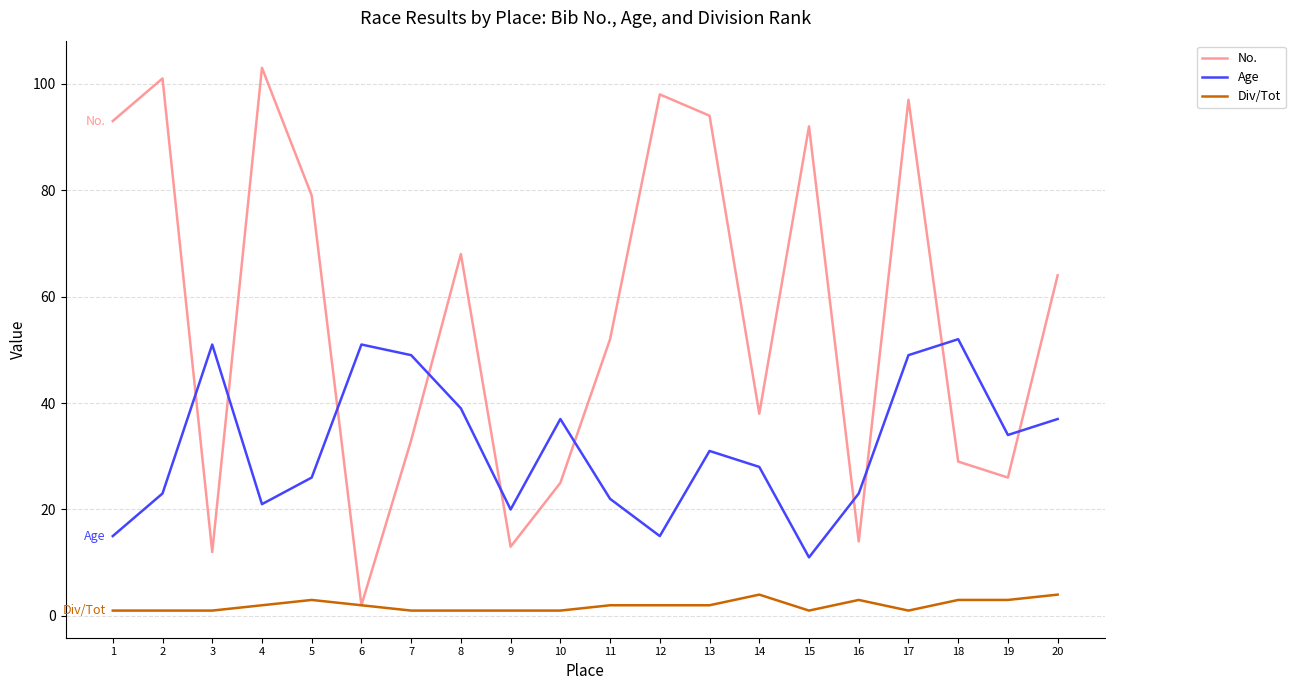

What is the sum of the Age values at 4 and 15?

32